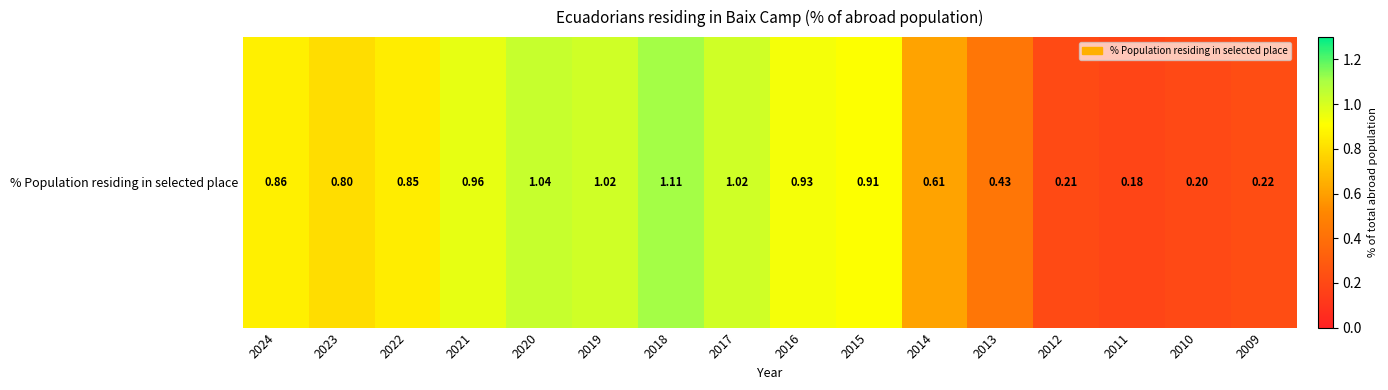

Reading right to left, what are all the values shown in this chart?

0.2	0.2	0.2	0.2	0.4	0.6	0.9	0.9	1.0	1.1	1.0	1.0	1.0	0.8	0.8	0.9